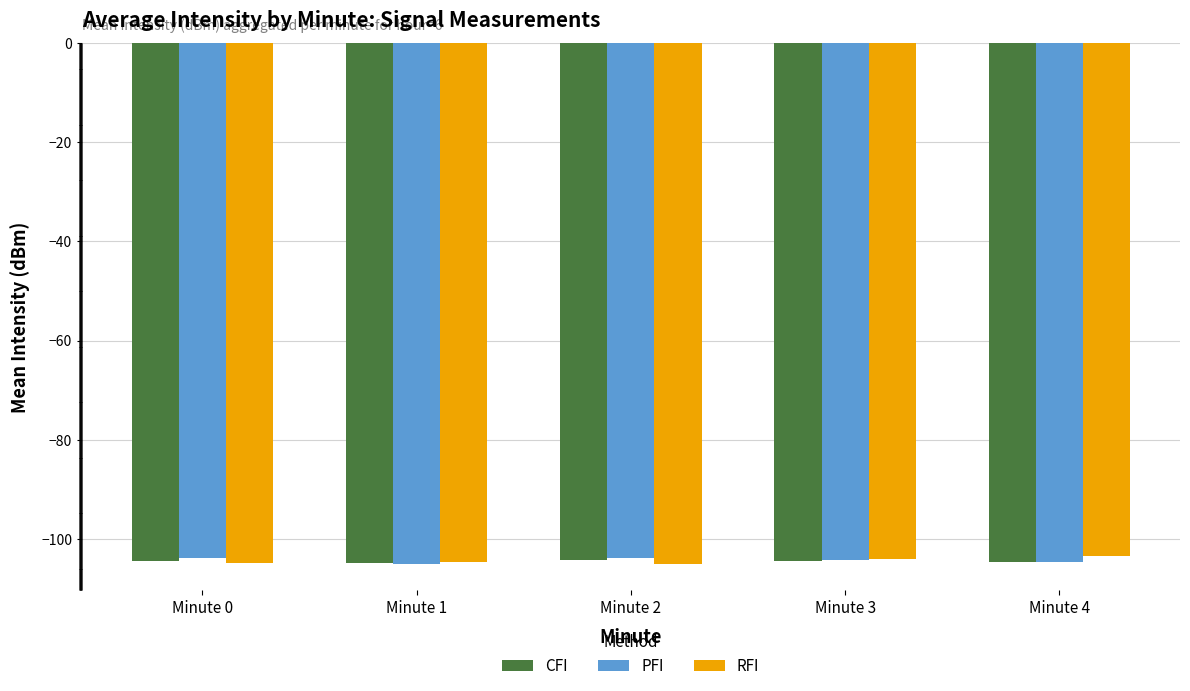

What is the value of the PFI bar at the 5th from the left?

-104.7